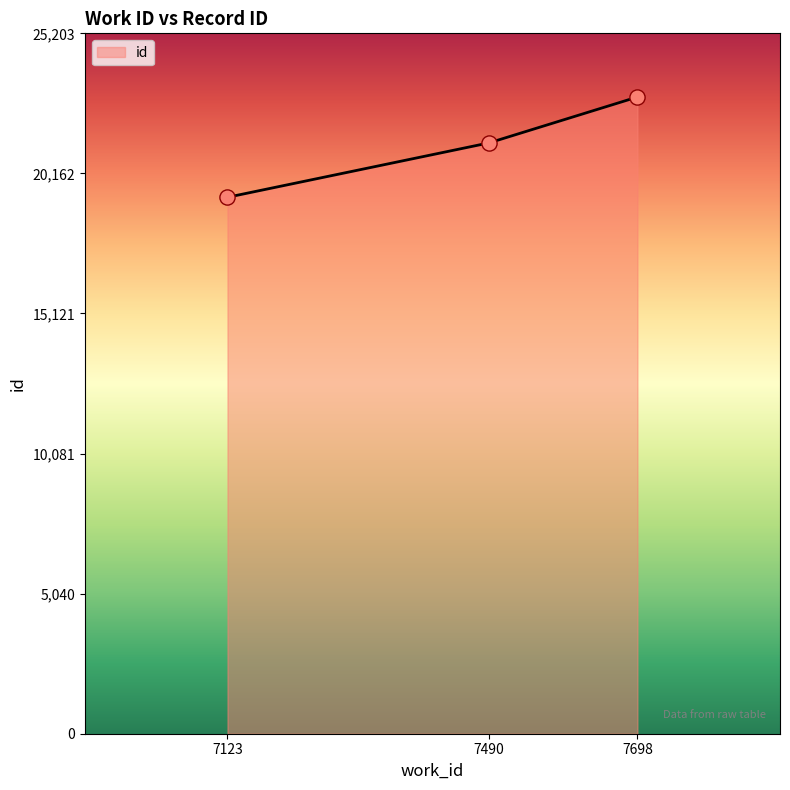

Between 7123 and 7490, which is larger?

7490